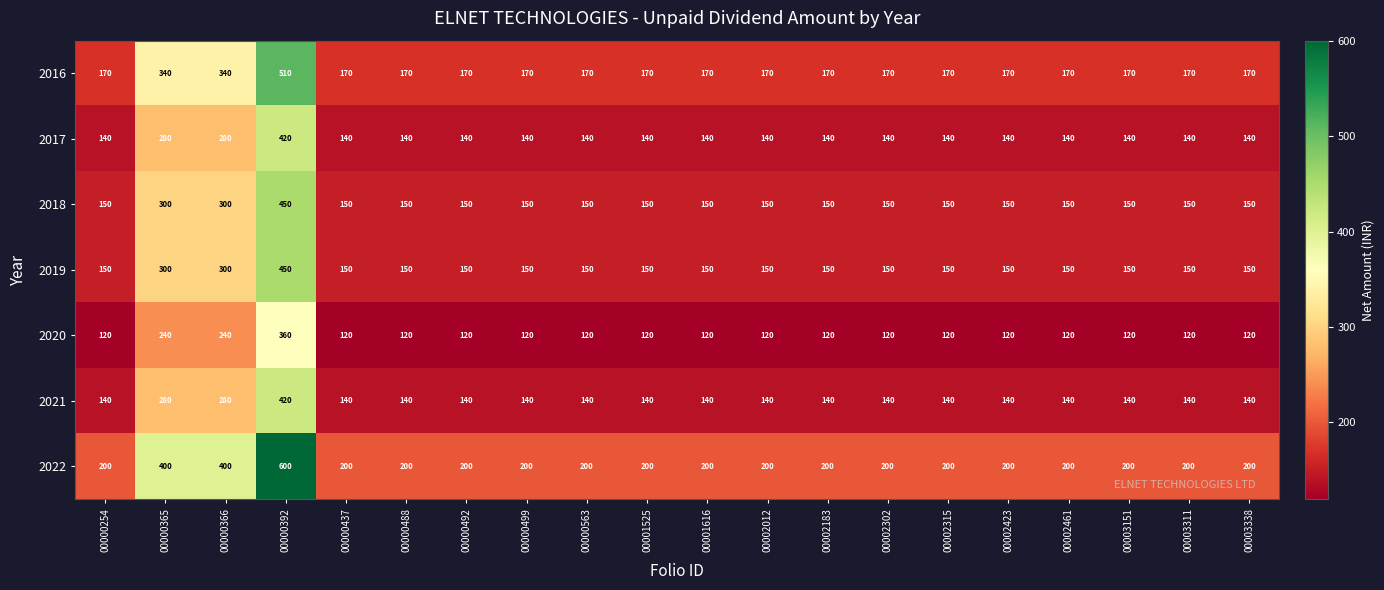

What is the difference between the maximum and minimum values in the 2016 series?

340